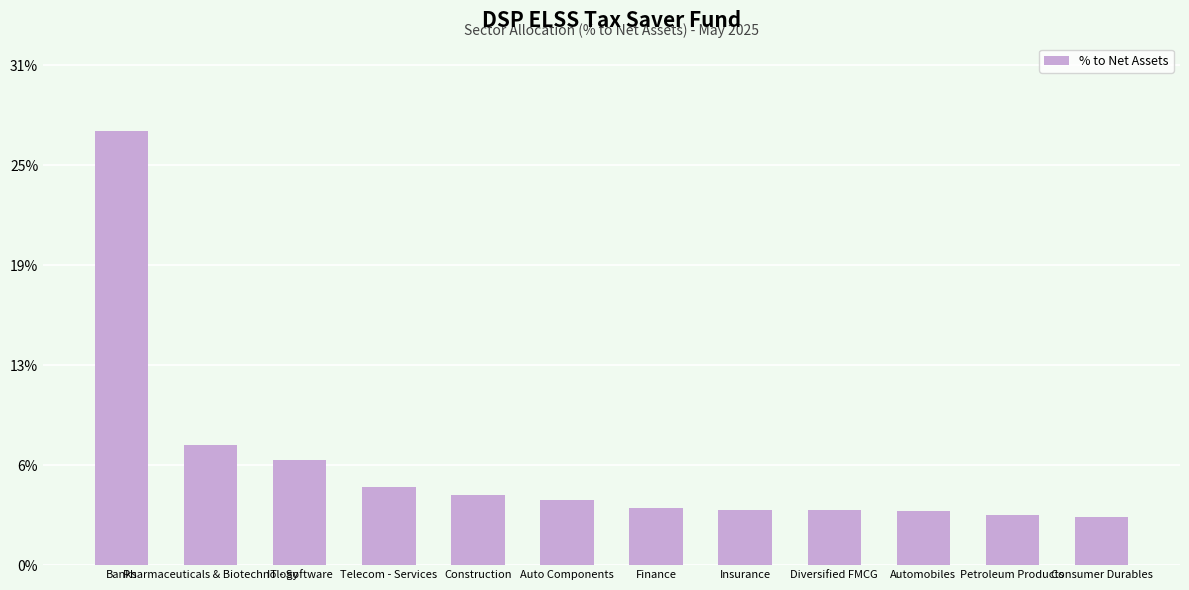

Are the bars horizontal?

No